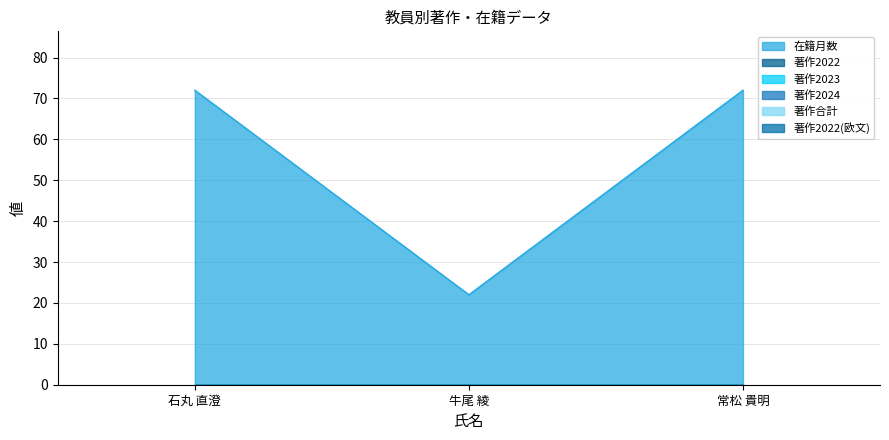

What position from the left is 牛尾 綾?

2